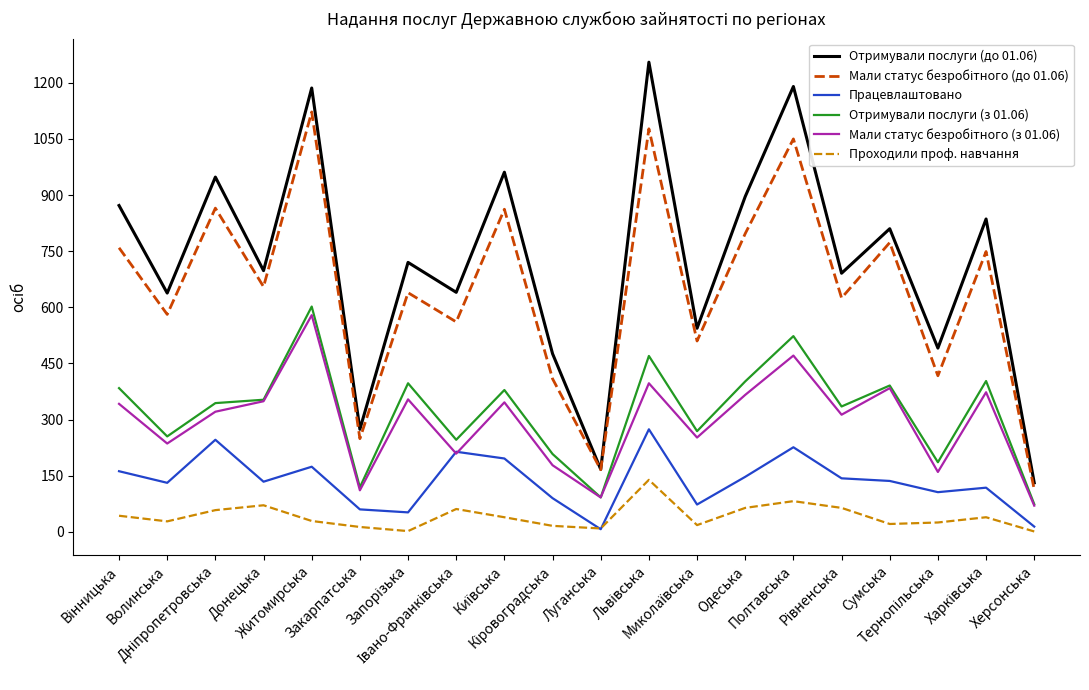

At which label does Отримували послуги (з 01.06) reach its peak?

Житомирська